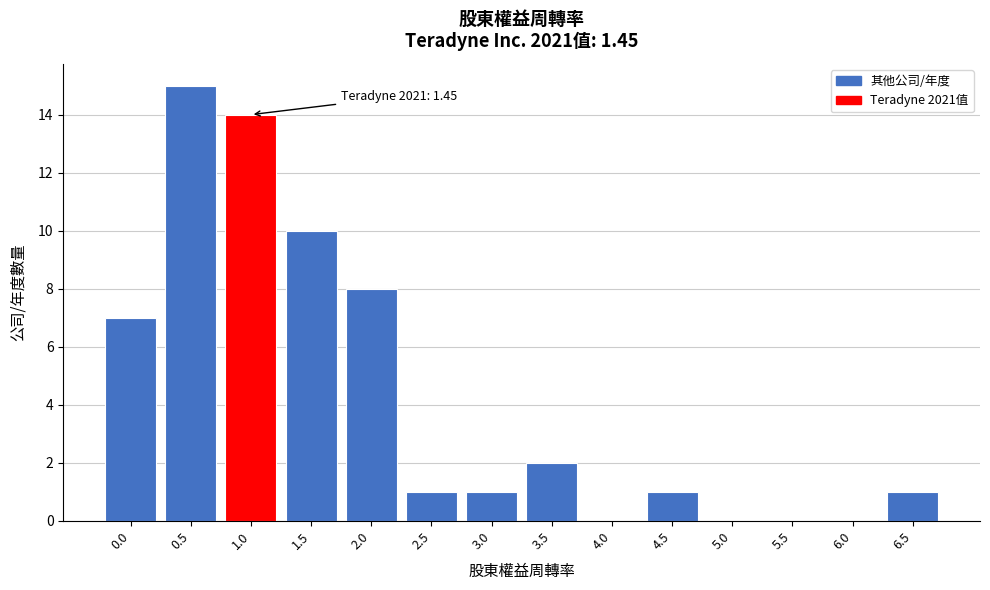

Reading right to left, list all the values displayed in this chart.

6.5=1	6.0=0	5.5=0	5.0=0	4.5=1	4.0=0	3.5=2	3.0=1	2.5=1	2.0=8	1.5=10	1.0=14	0.5=15	0.0=7